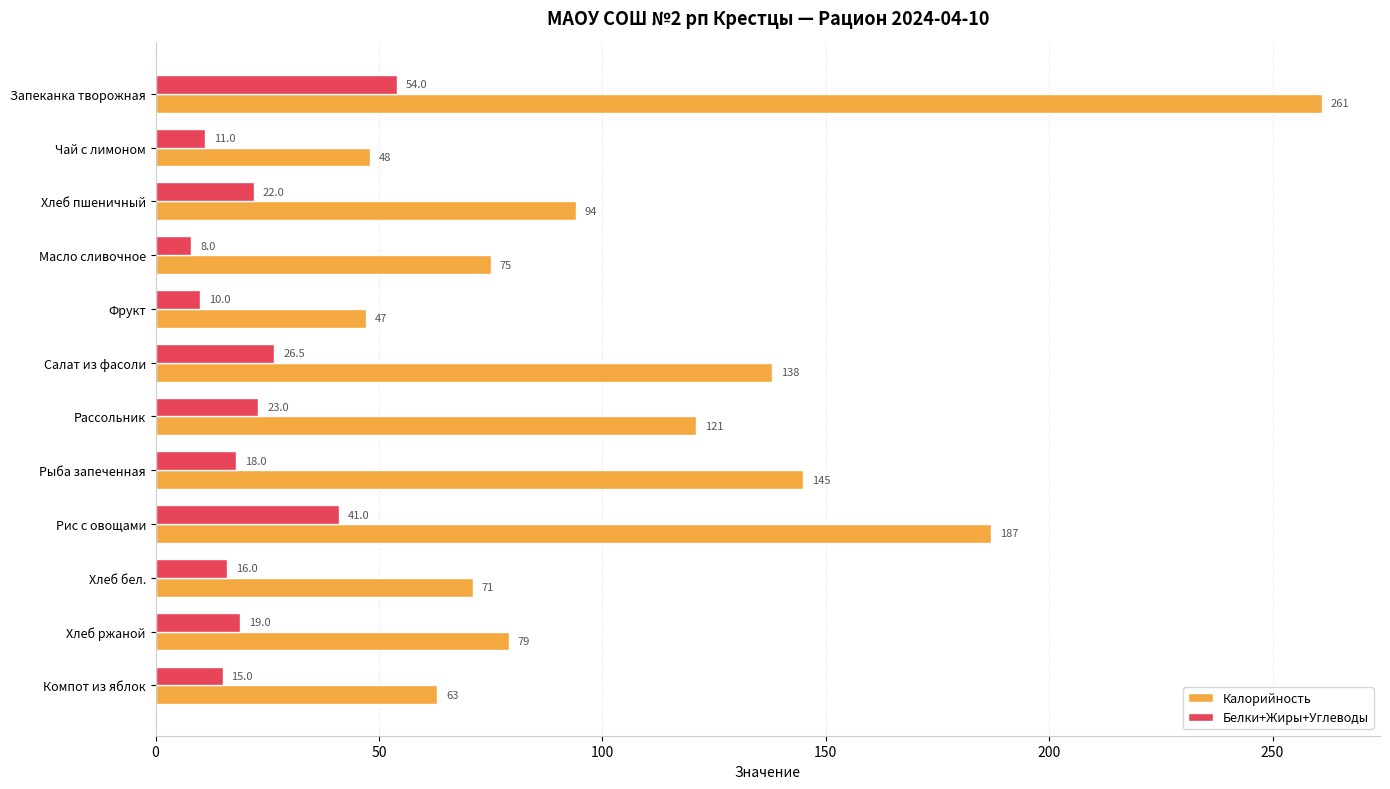

What is the difference between the Белки+Жиры+Углеводы values at Чай с лимоном and Хлеб бел.?

5.0